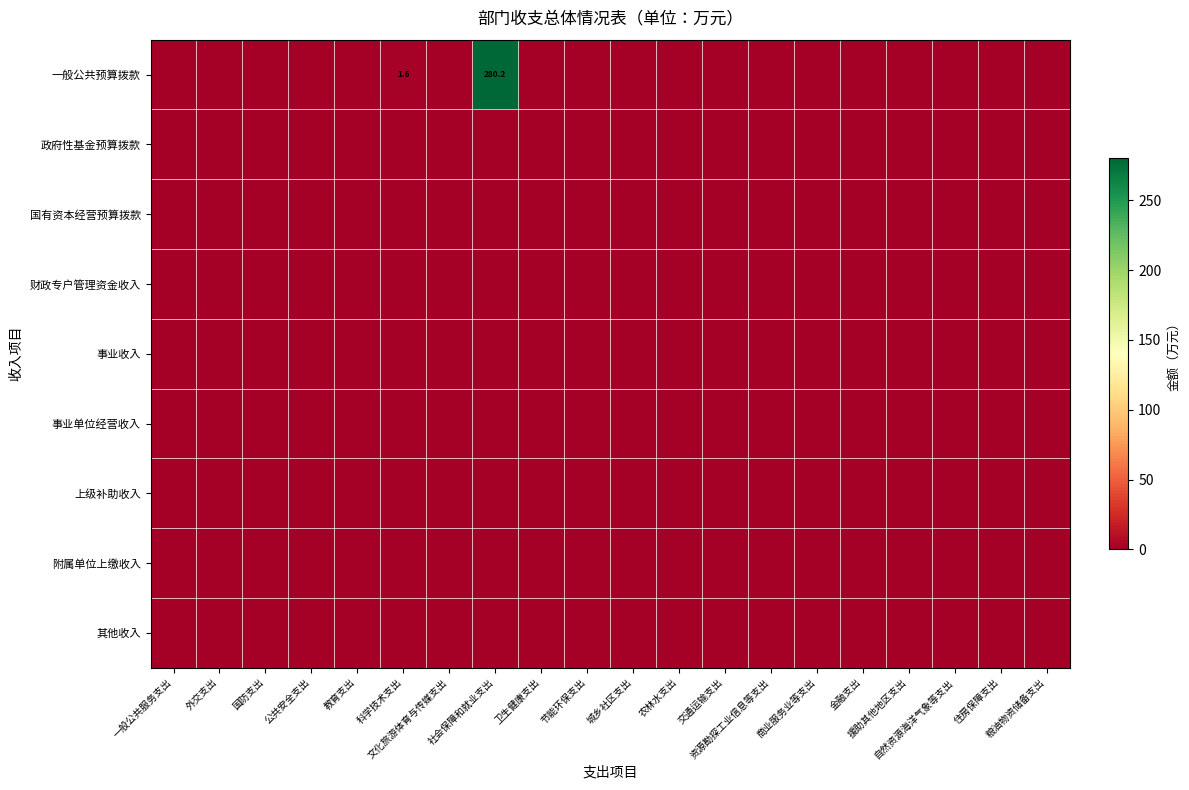

What is the average value of the 一般公共预算拨款 series?

14.1